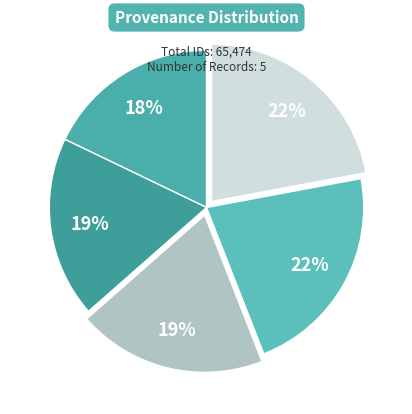

How many segments does this pie chart have?

5